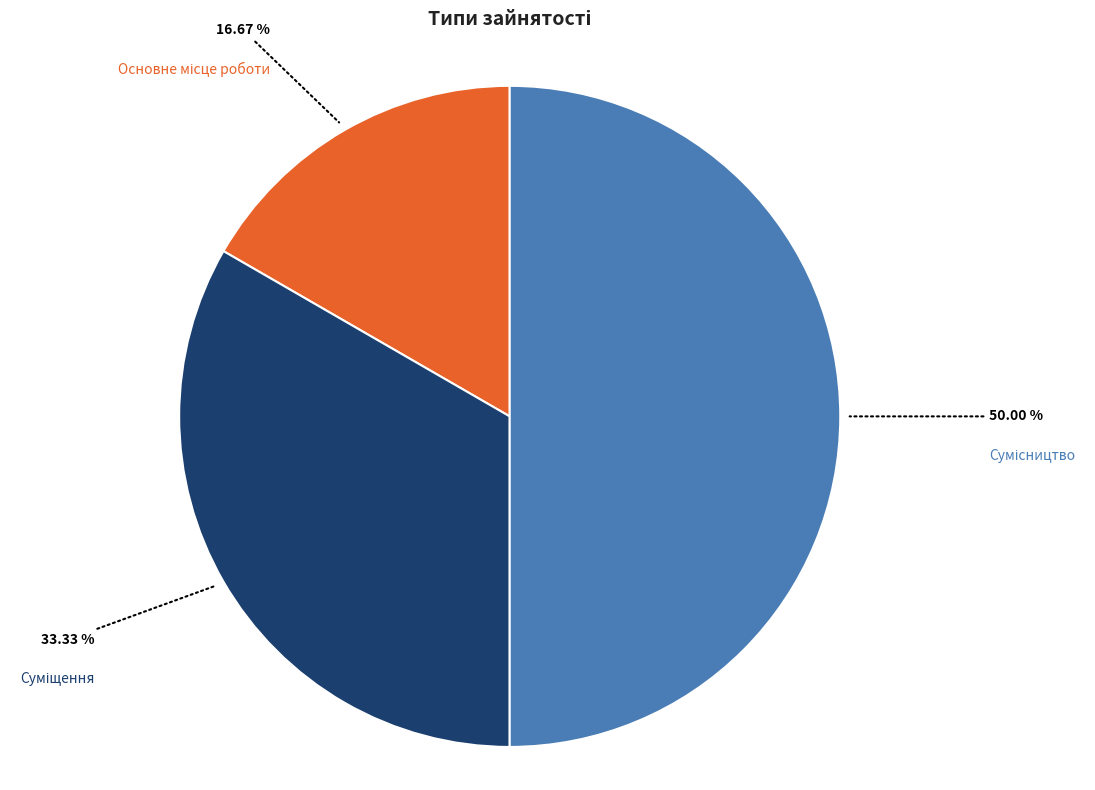

Count the number of slices in the pie.

3